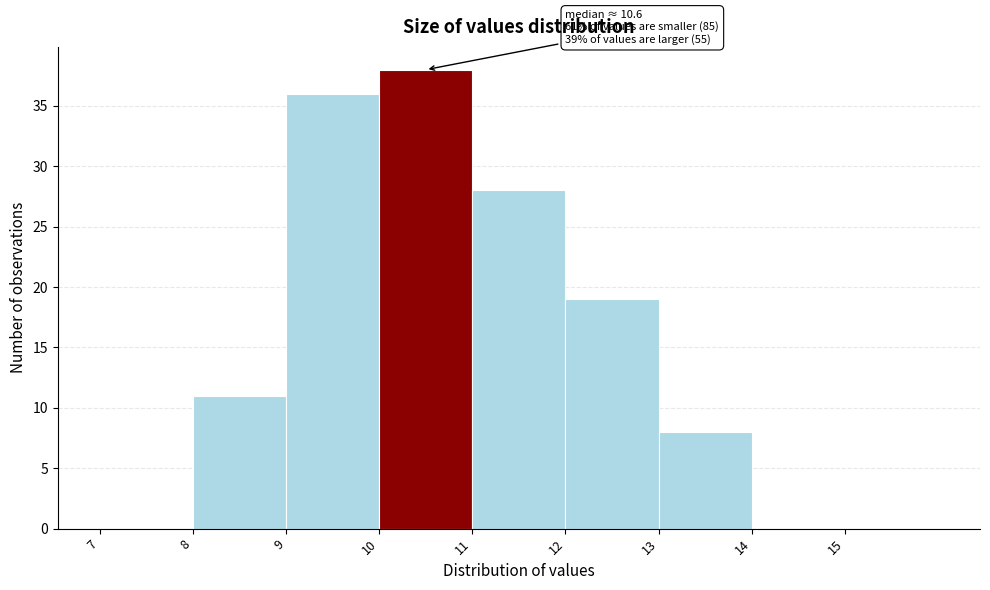

Which range on the x-axis has the tallest bar?

10 to 11